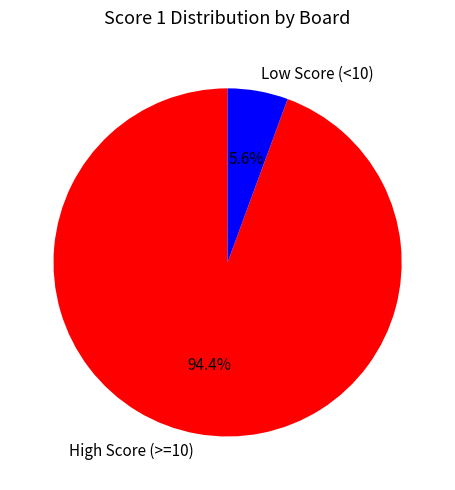

Is there any slice that represents more than half of the pie?

Yes